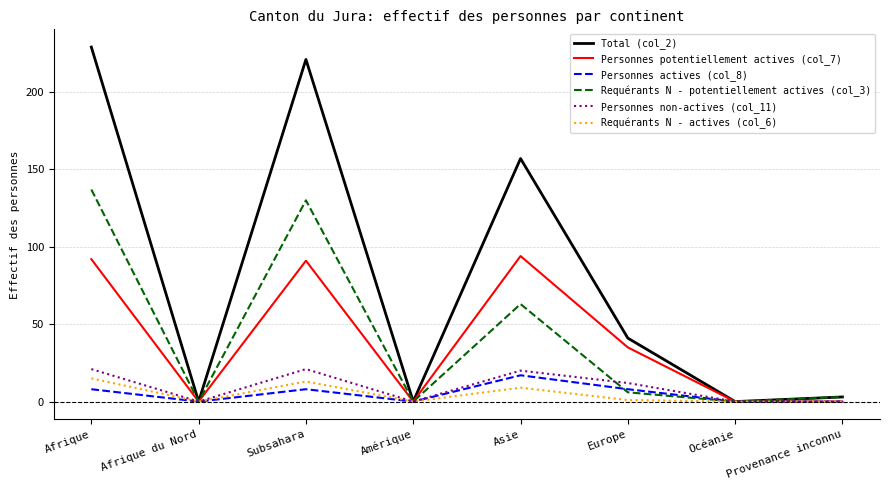

Which label corresponds to the largest value in the chart?

Afrique